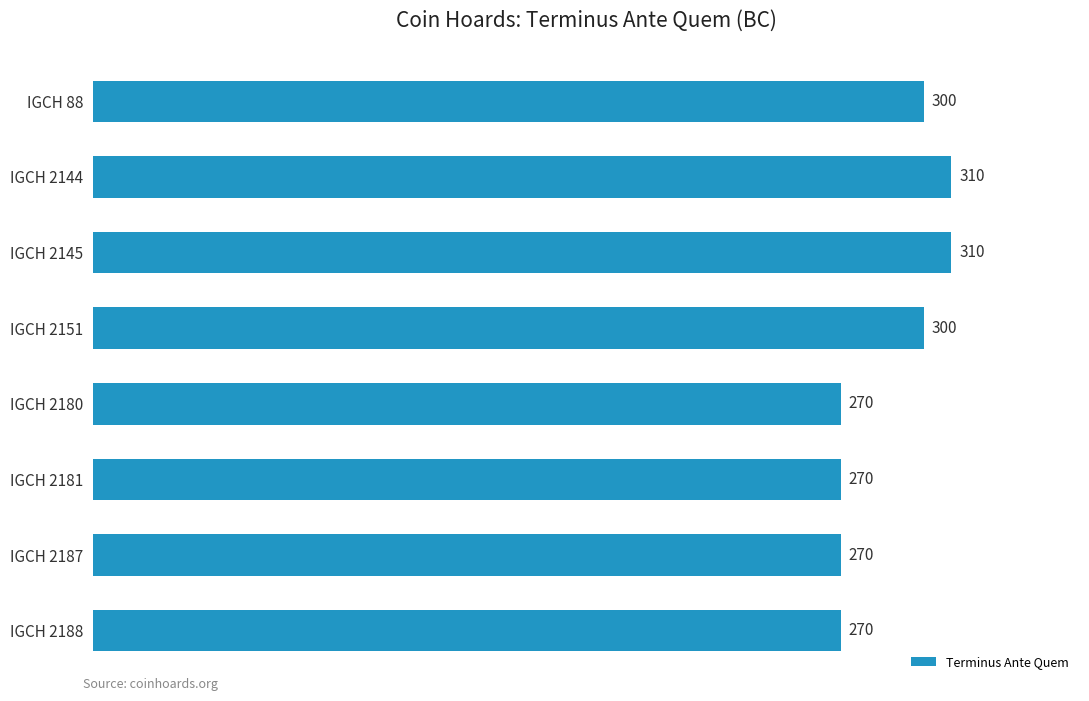

What is the average value?

288